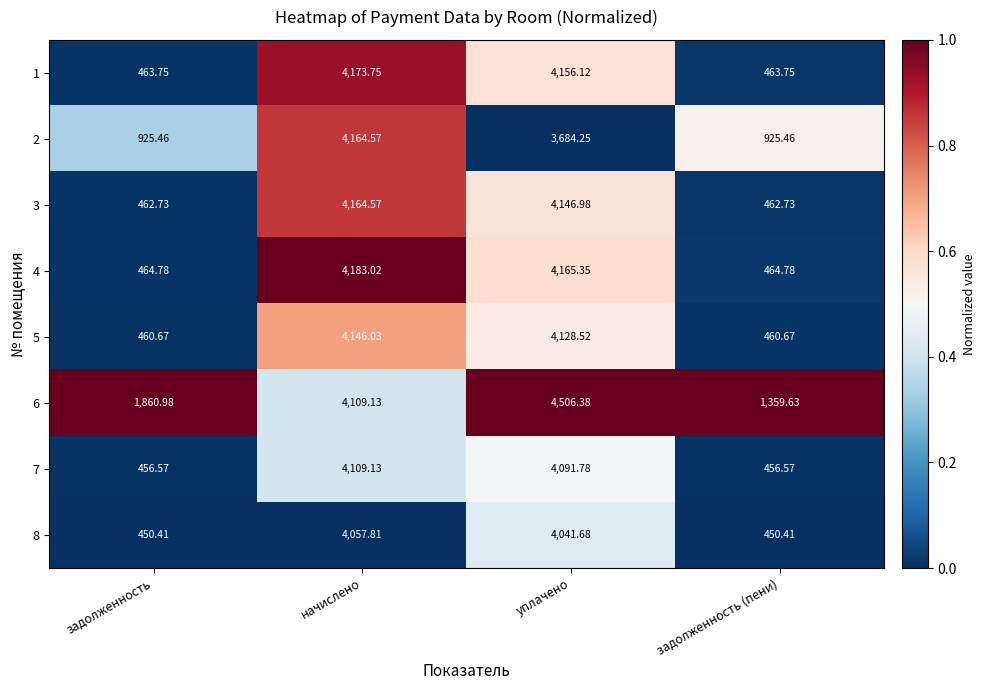

Rank the categories by 6 value from highest to lowest.

уплачено, начислено, задолженность, задолженность (пени)